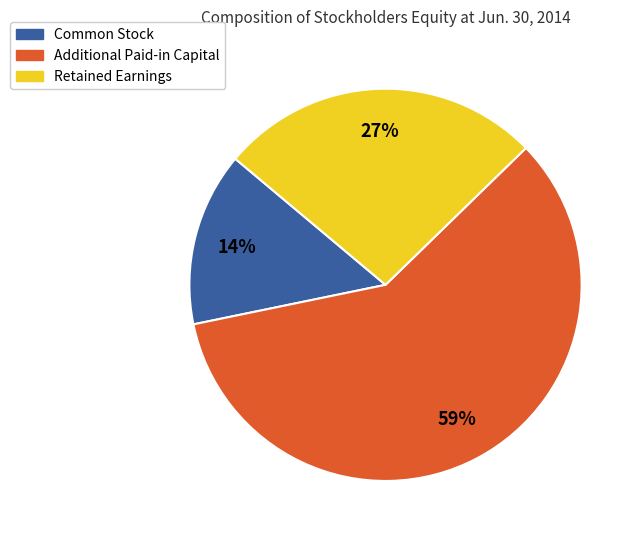

Is the sum of Retained Earnings and Additional Paid-in Capital greater than half?

Yes